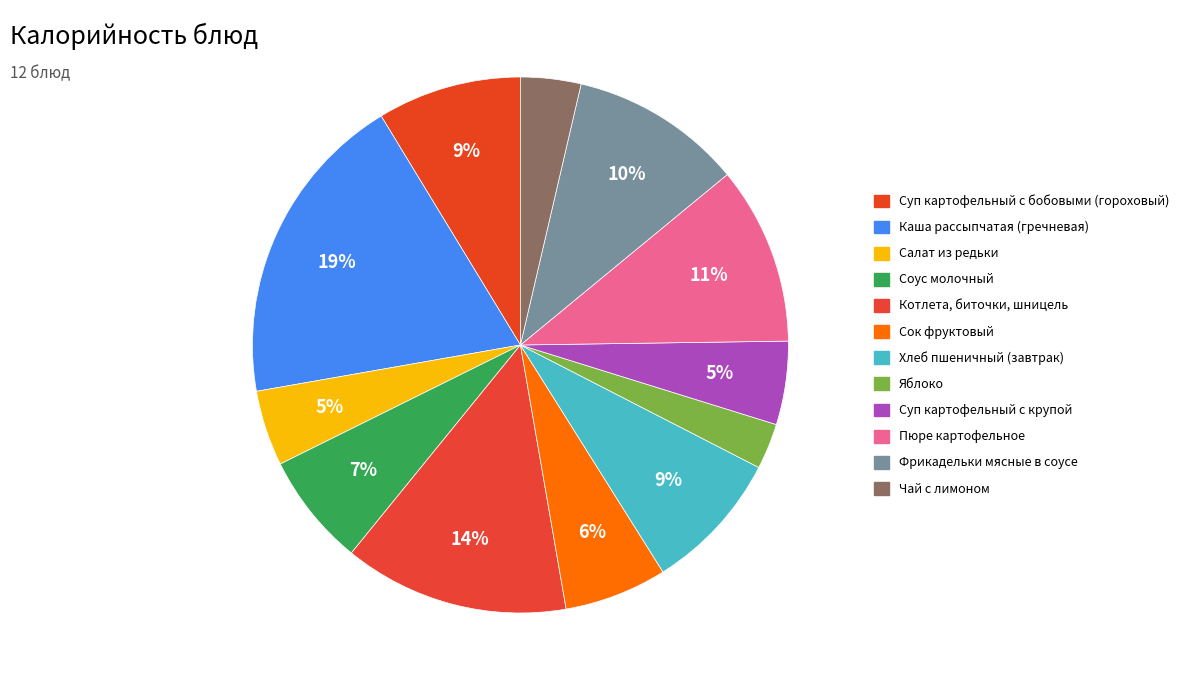

Count the number of slices in the pie.

12